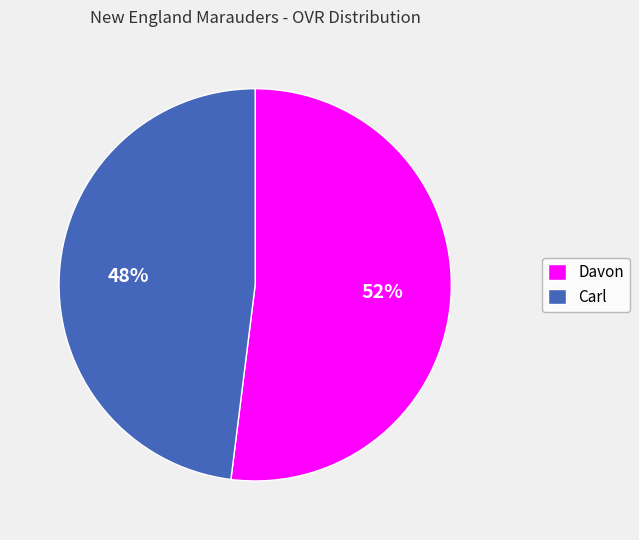

To the nearest percent, what portion does Davon represent?

52%